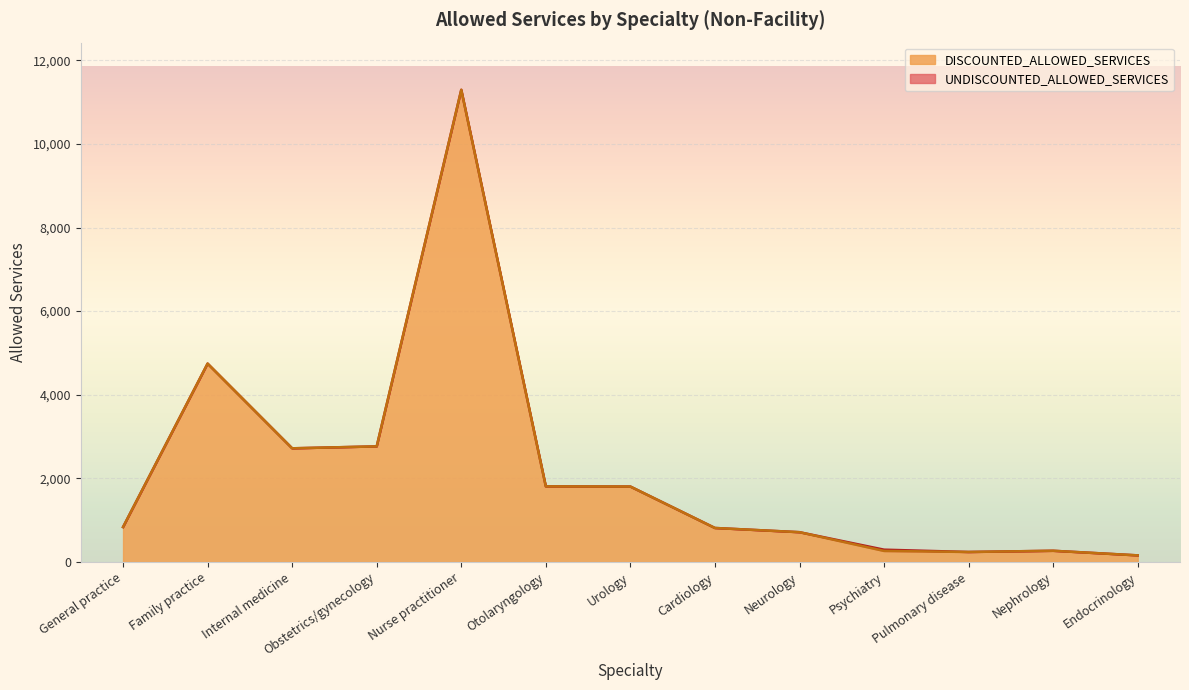

At which category is the sum across all series the highest?

Nurse practitioner